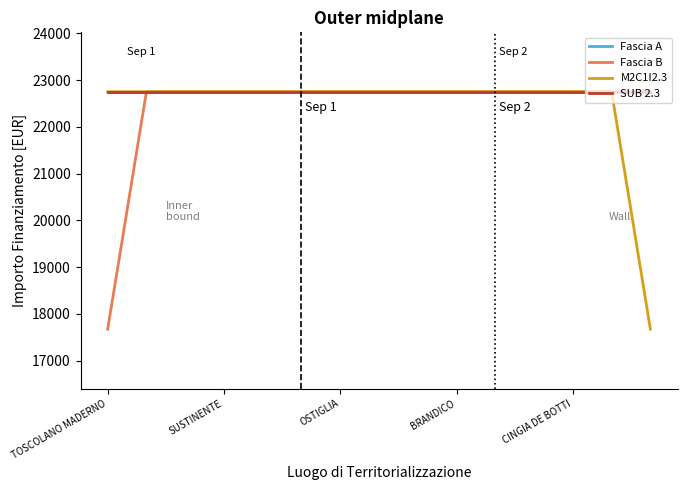

Is this an area chart (filled region under the line)?

No